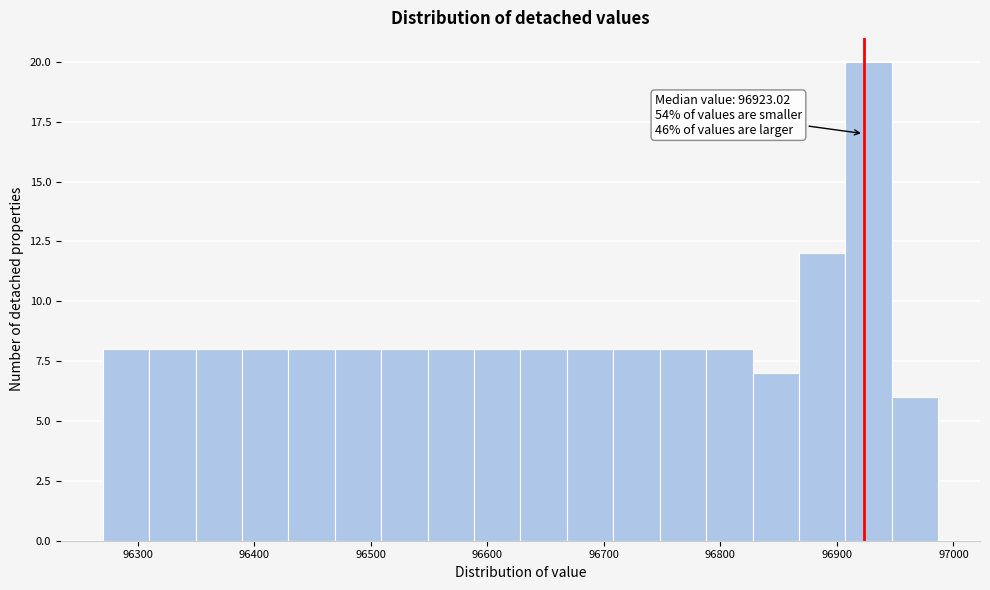

Read against the x-axis, roughly where is the centre of the tallest bar?

96930